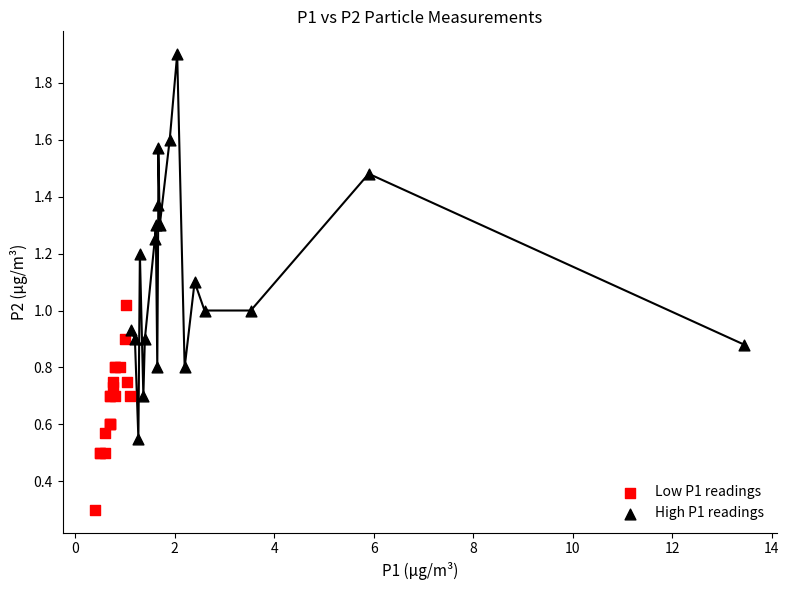

Which series contains the highest Y value?

High P1 readings